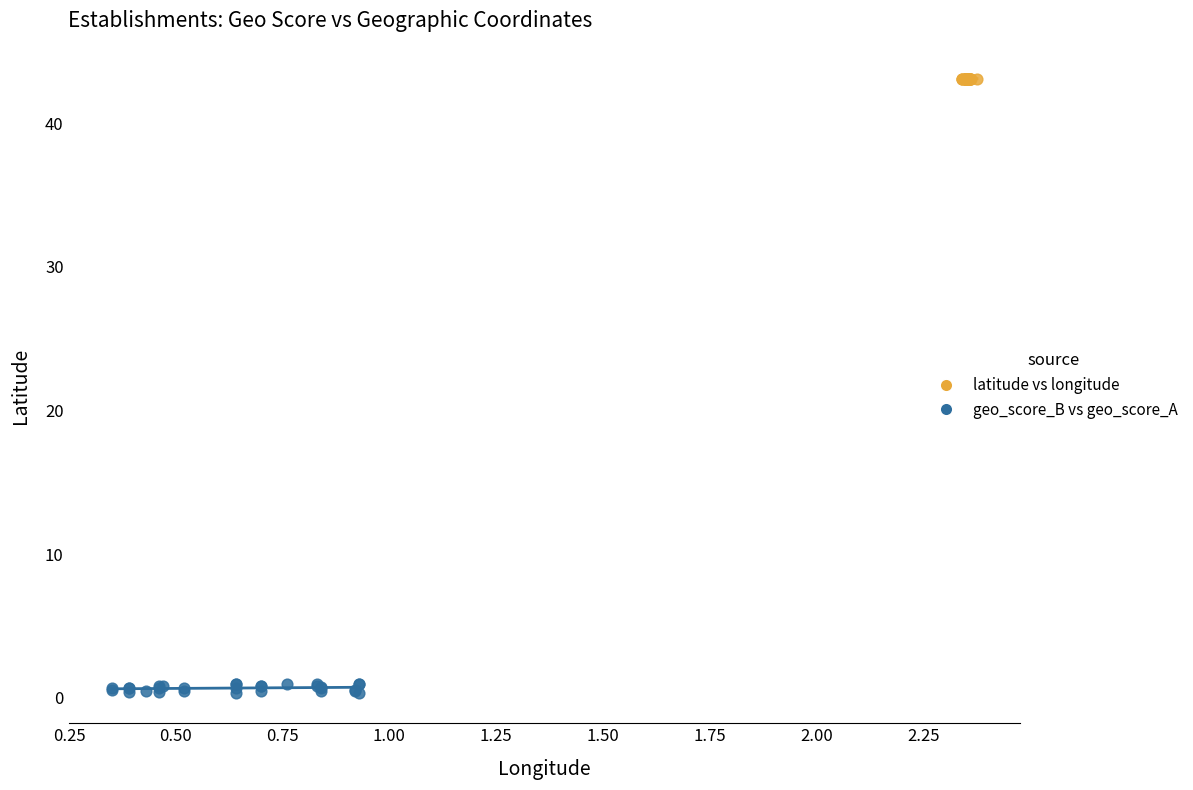

Which series reaches the minimum Y coordinate?

geo_score_B vs geo_score_A